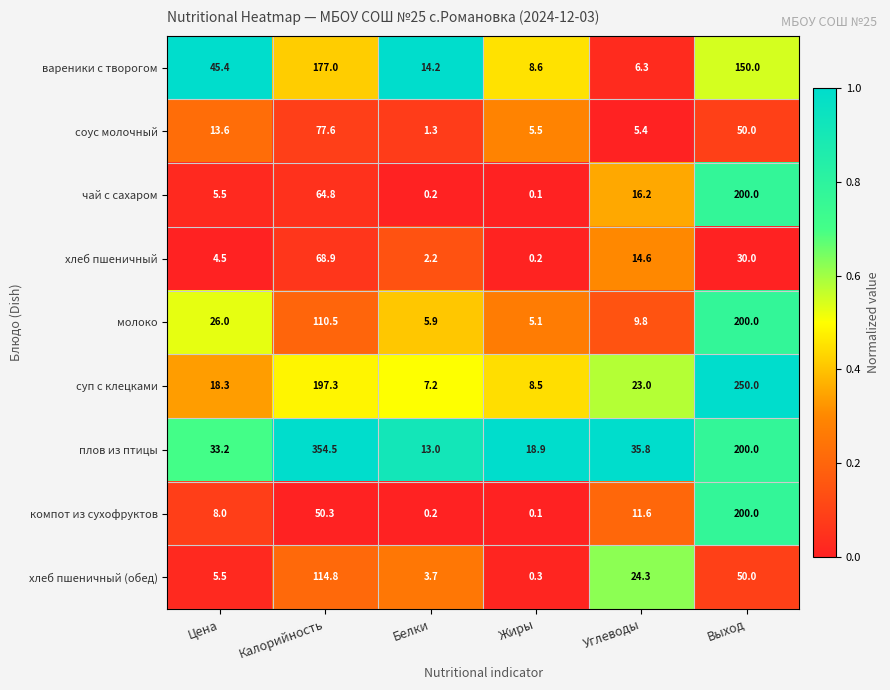

True or false: суп с клецками has a value of 250.0 at Выход.

True